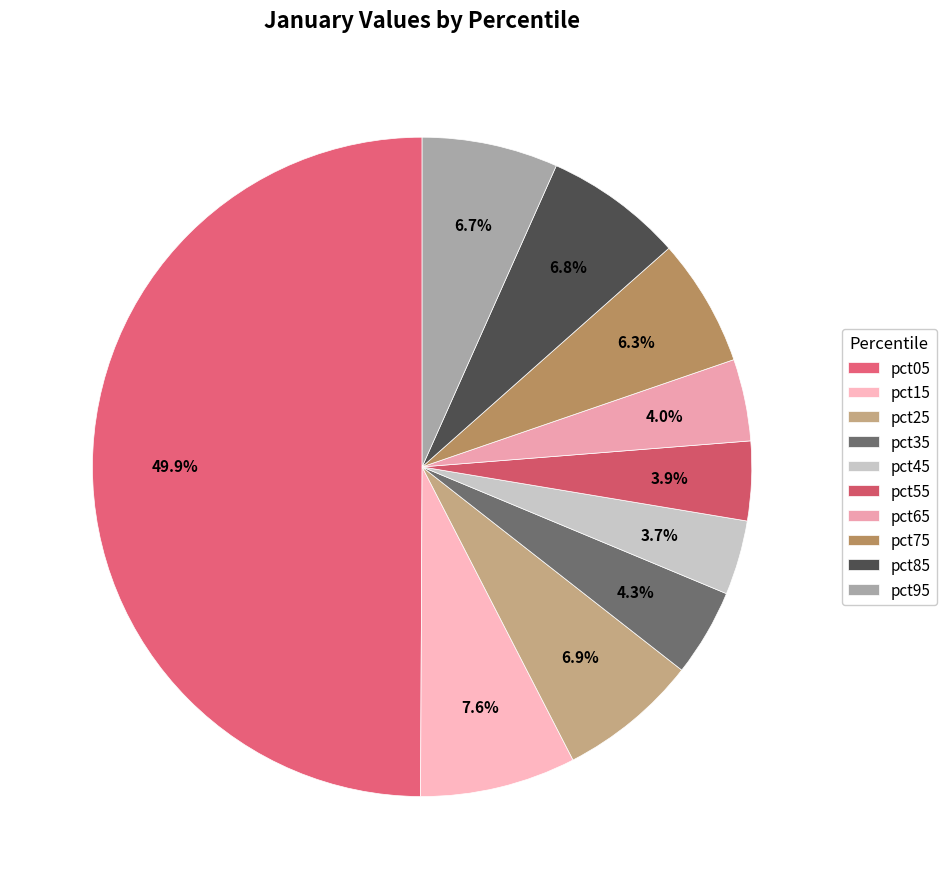

Which has a higher value, pct95 or pct45?

pct95